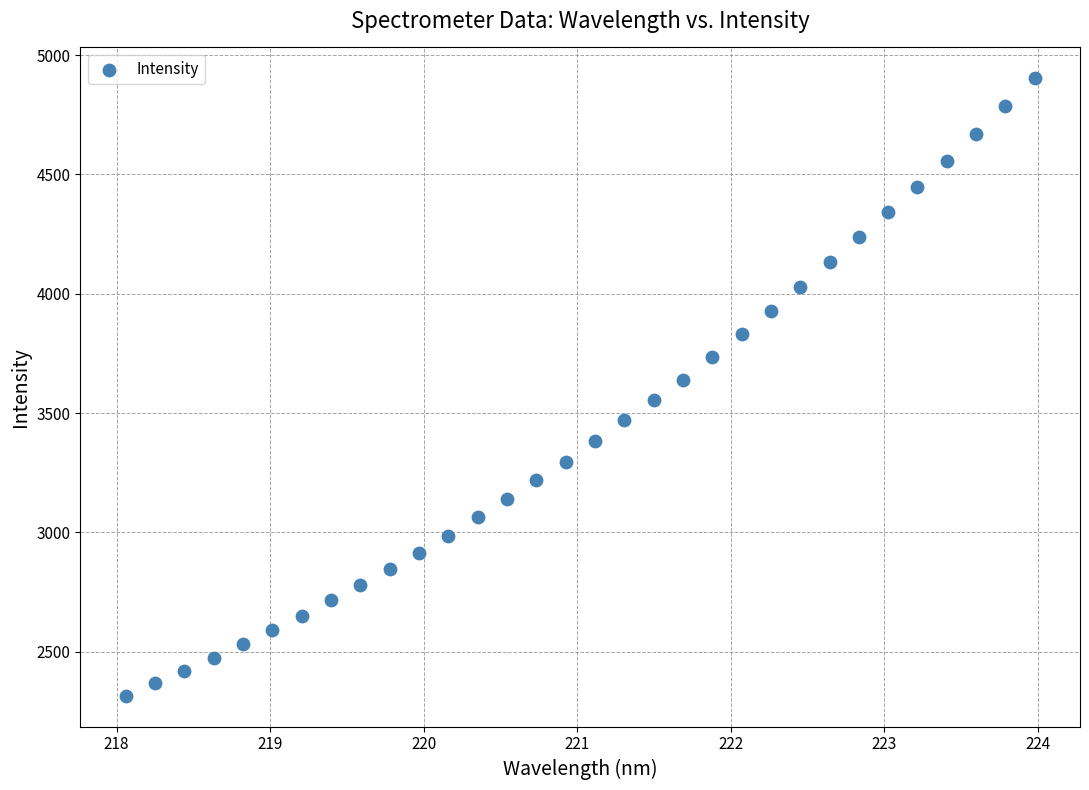

What is the range of Y values (max minus min)?

2586.6